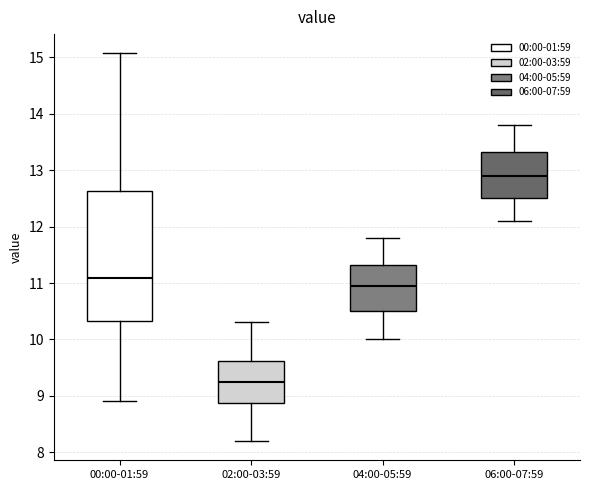

Reading left to right, read every box against the y-axis: the position of its median line, the range the box covers, and the ends of its whiskers. The values are not printed on the chart, so give them approximately, as read against the axis.

00:00-01:59: median 11.1, box 10.3 to 12.6, whiskers 8.9 to 15.1
02:00-03:59: median 9.3, box 8.9 to 9.6, whiskers 8.2 to 10.3
04:00-05:59: median 11.0, box 10.5 to 11.3, whiskers 10.0 to 11.8
06:00-07:59: median 12.9, box 12.5 to 13.3, whiskers 12.1 to 13.8